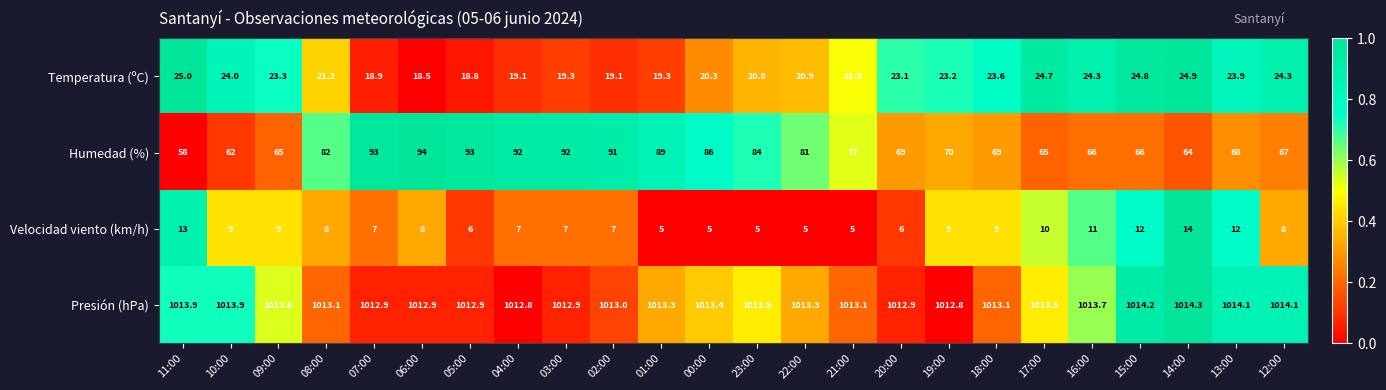

At how many categories does at least one series exceed 574?

24